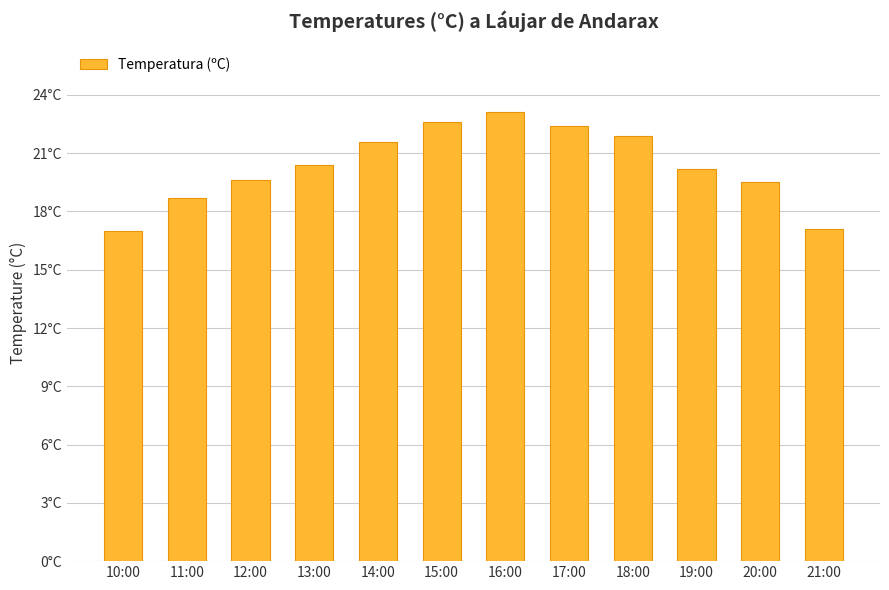

Are the bars horizontal?

No